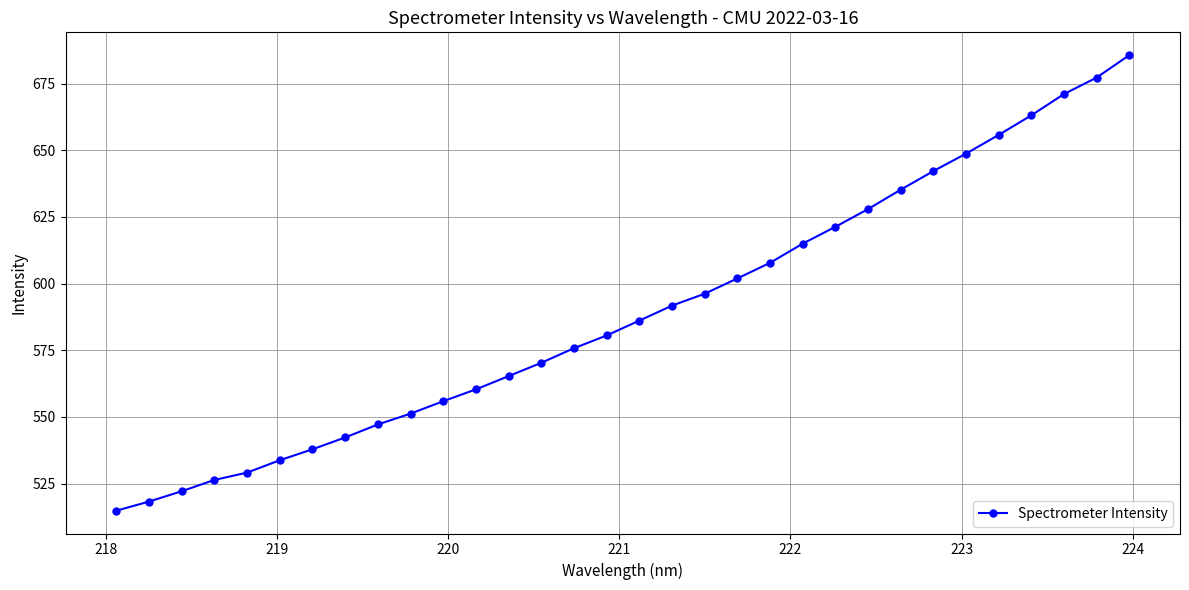

What is the value of the 19th point from the left?

596.2